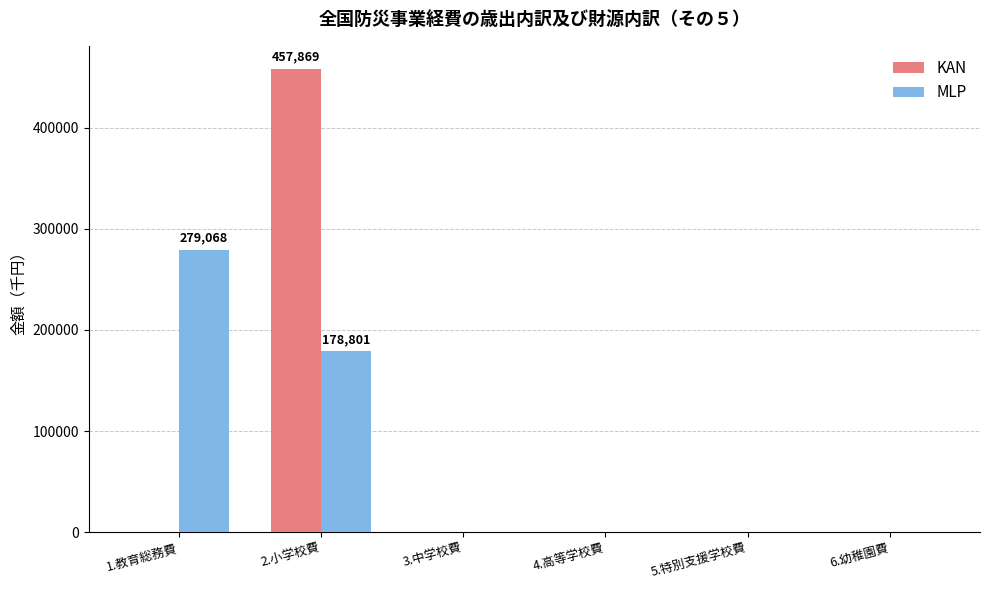

The value of KAN at 4.高等学校費 is -224040. True or false?

False